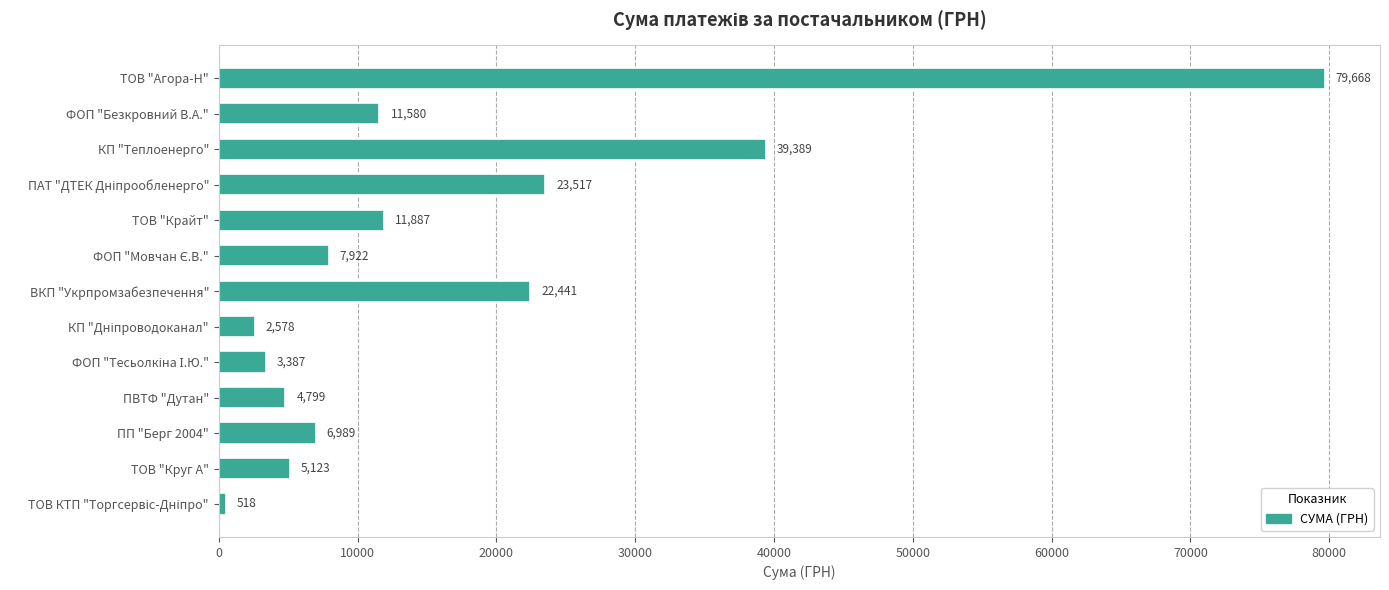

The chart shows a value of 39389.0 at КП "Теплоенерго". True or false?

True